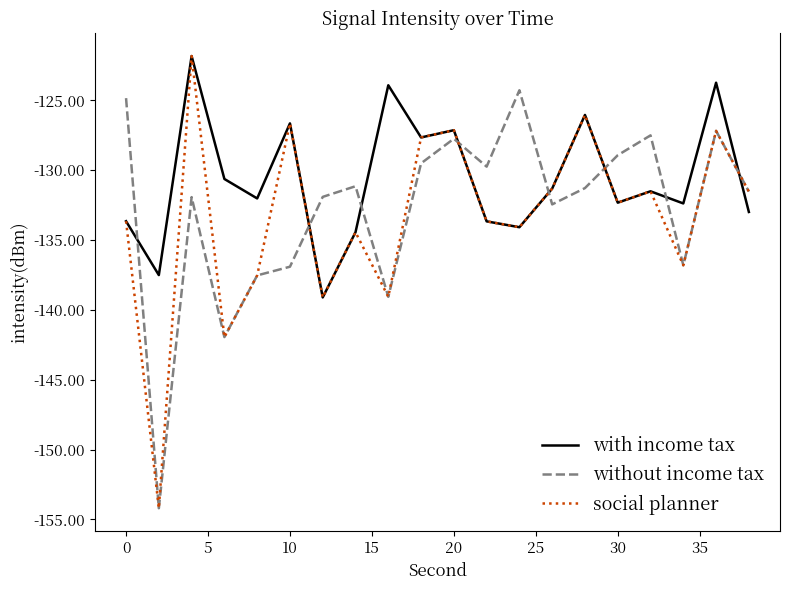

What are all the series names shown in the legend?

with income tax, without income tax, social planner